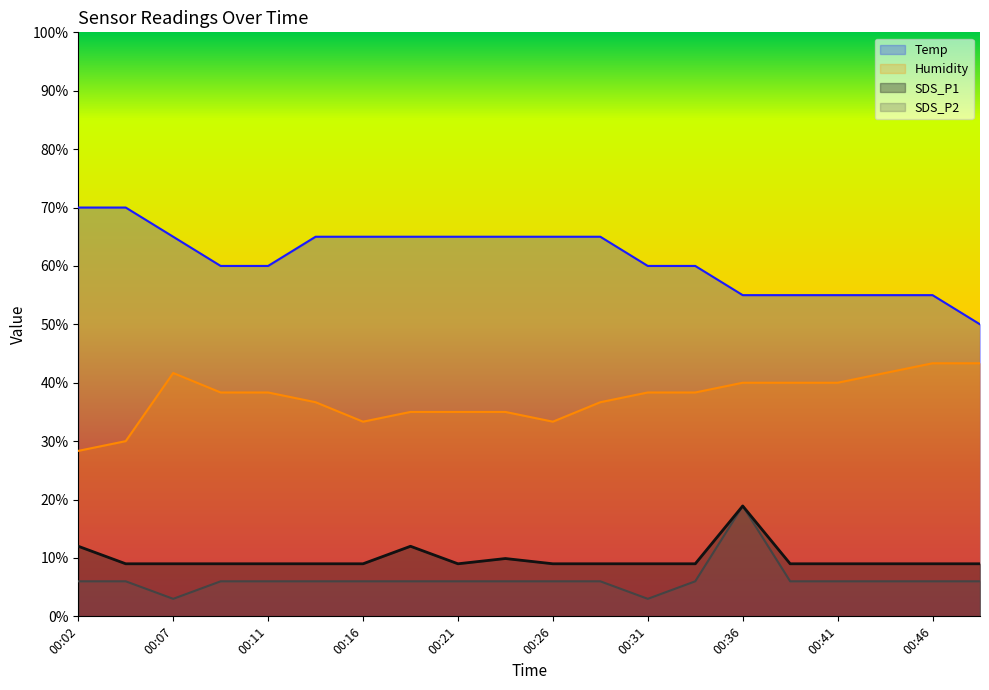

What is the value of the Humidity point at the 18th from the left?

41.7